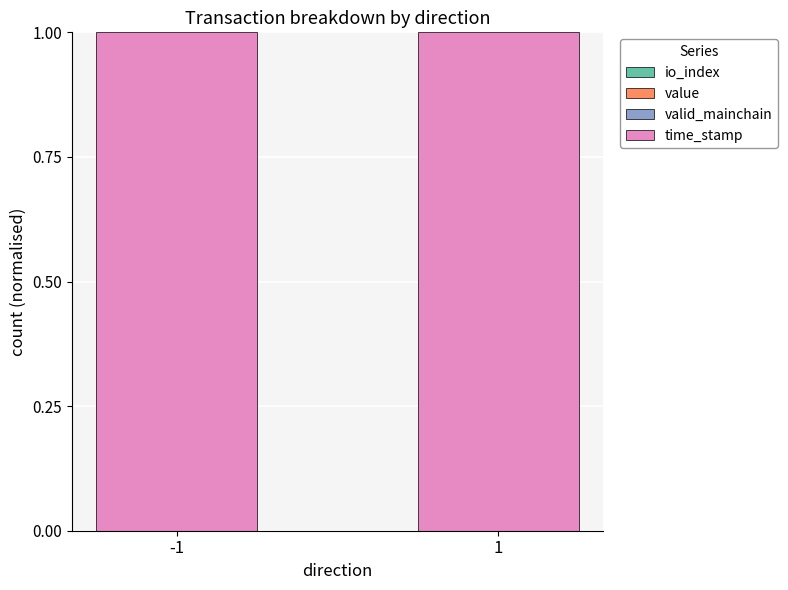

Count the value values in the range 0 to 1.

2